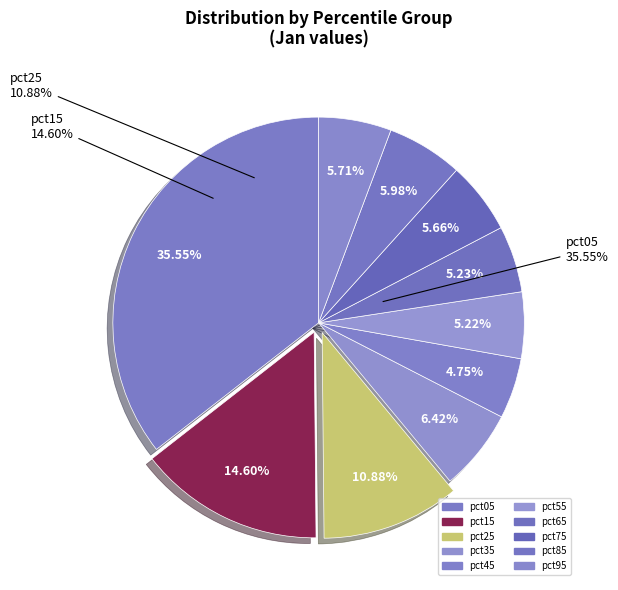

Is pct55 the majority of the pie?

No